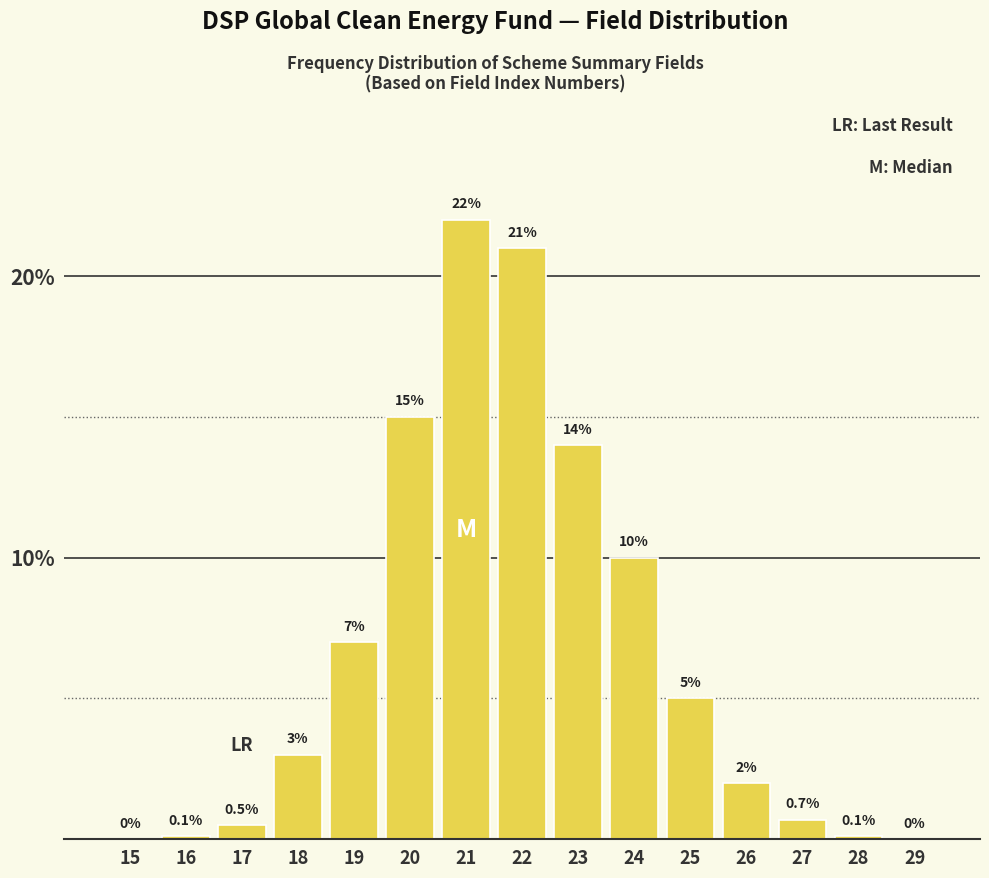

Reading right to left, extract all data points from this chart.

29=0.0	28=0.1	27=0.7	26=2.0	25=5.0	24=10.0	23=14.0	22=21.0	21=22.0	20=15.0	19=7.0	18=3.0	17=0.5	16=0.1	15=0.0